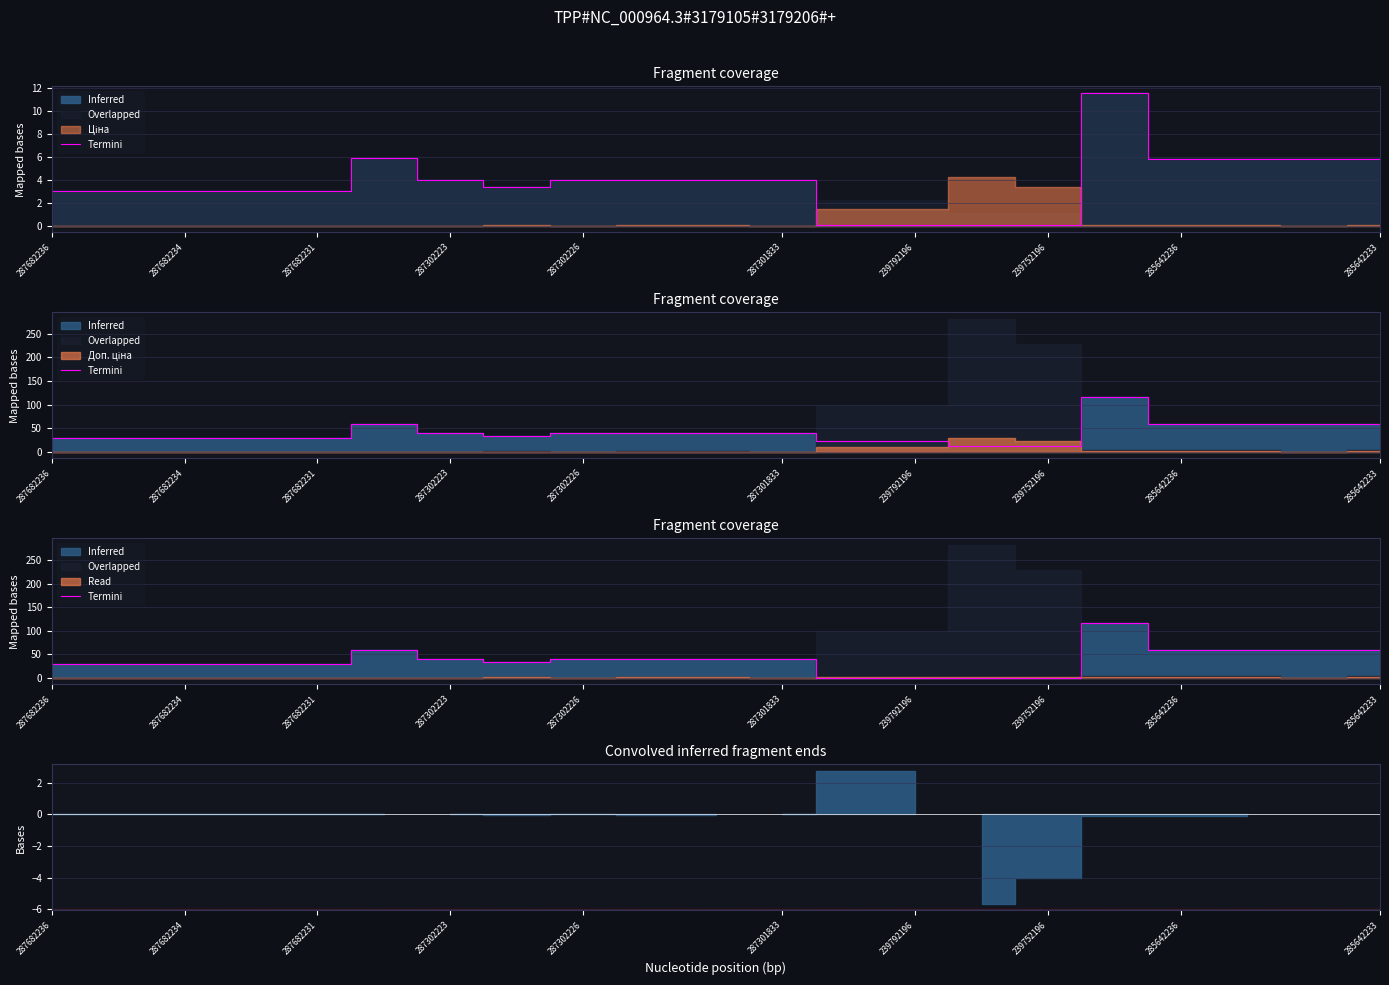

How many lines are shown in the chart?

1